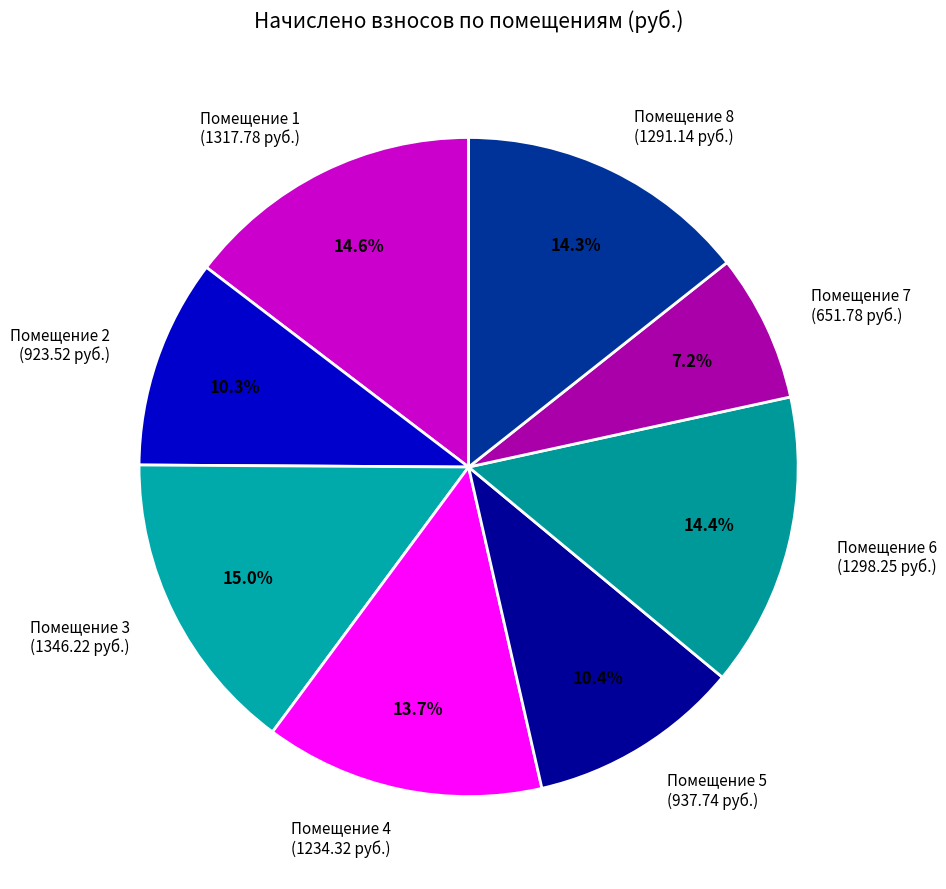

What is the smallest slice in the pie chart?

Помещение 7 (651.78 руб.)